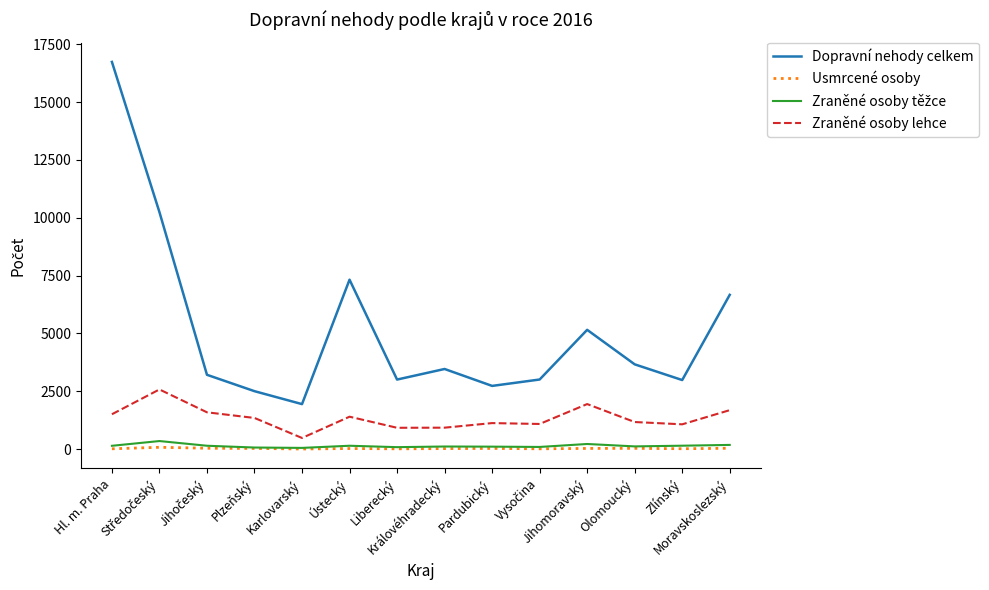

What position from the left is Jihomoravský?

11